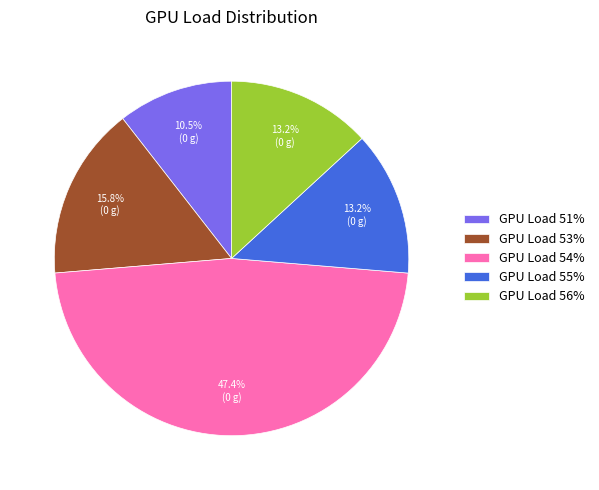

Which slice is the smallest?

GPU Load 51%